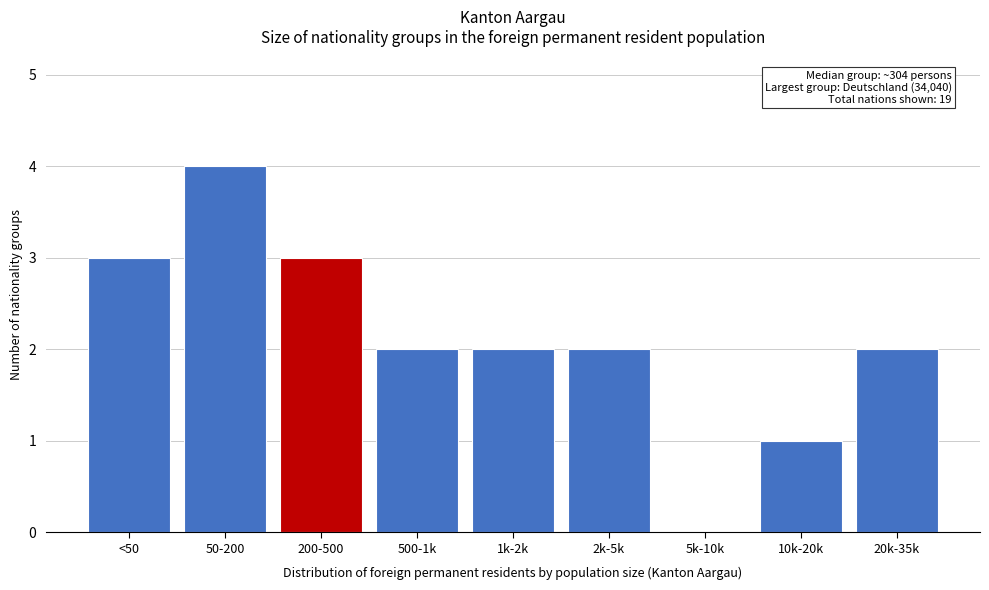

Reading left to right, extract all data points from this chart.

<50=3	50-200=4	200-500=3	500-1k=2	1k-2k=2	2k-5k=2	5k-10k=0	10k-20k=1	20k-35k=2